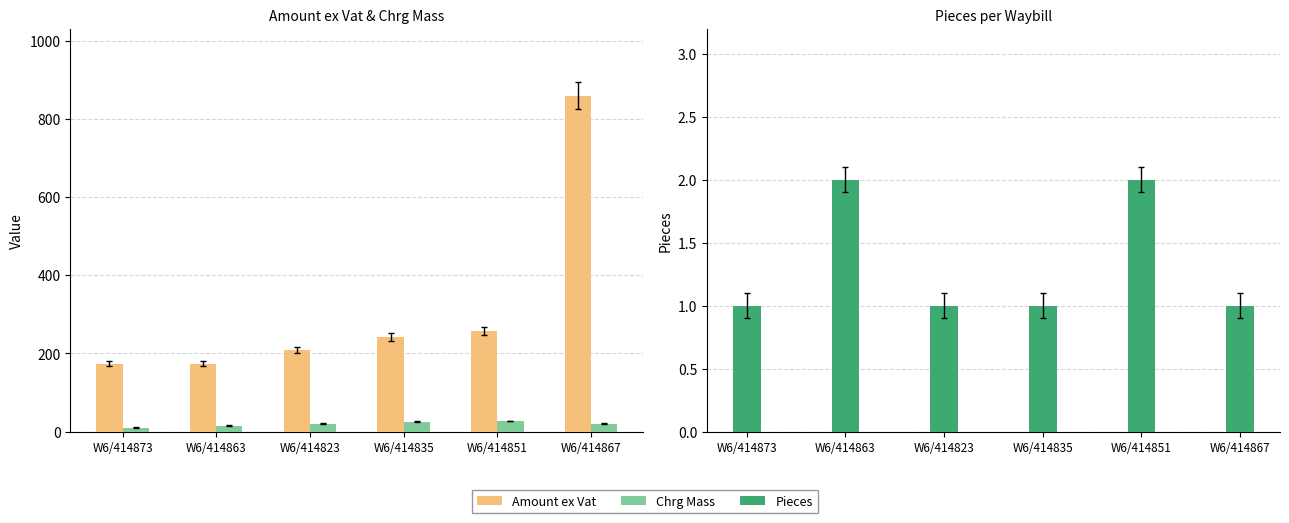

Read the Chrg Mass value at W6/414835.

25.0